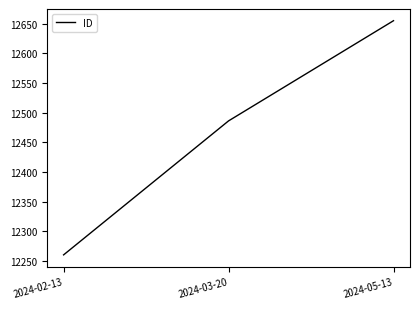

What is the greatest value displayed?

12655